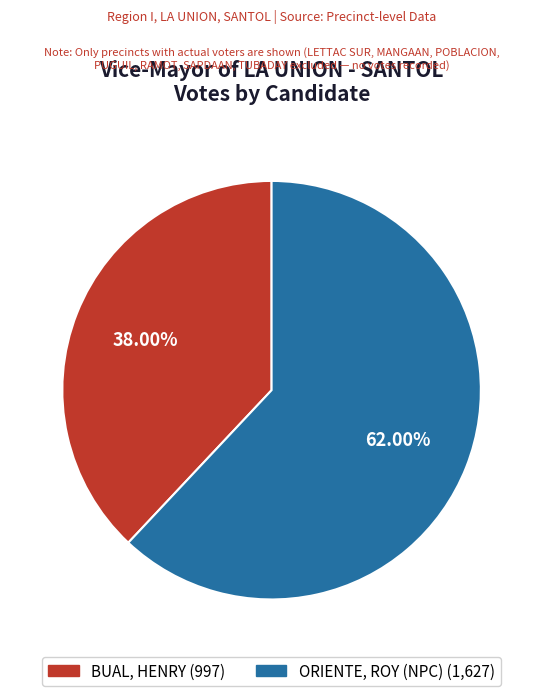

Is there a majority slice in this chart?

Yes